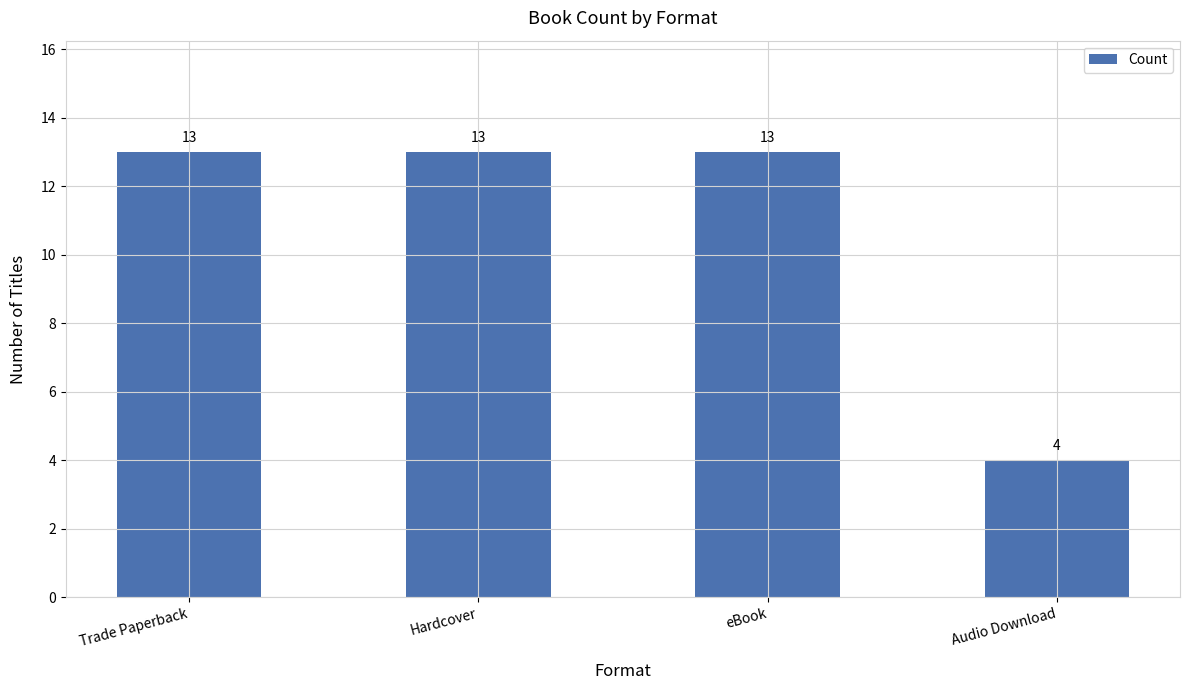

What is the value of the 3rd bar from the left?

13